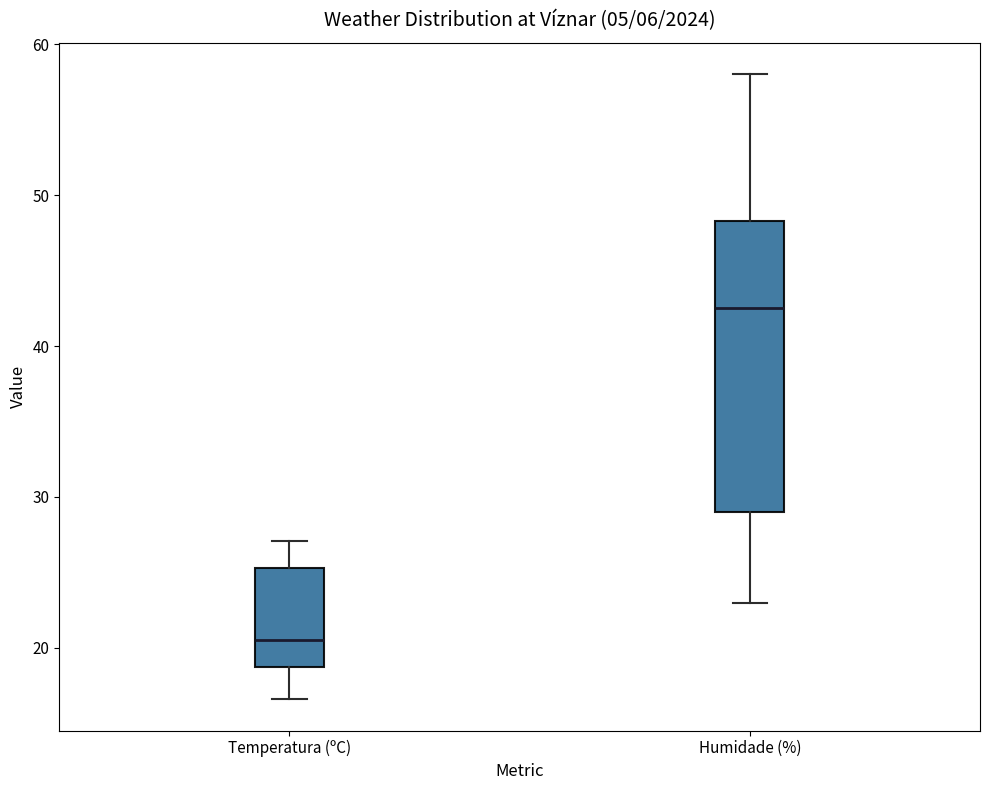

Where does the lower whisker of the box for Temperatura (ºC) end on the y-axis? The values are not printed on the chart, so give them approximately, as read against the axis.

17